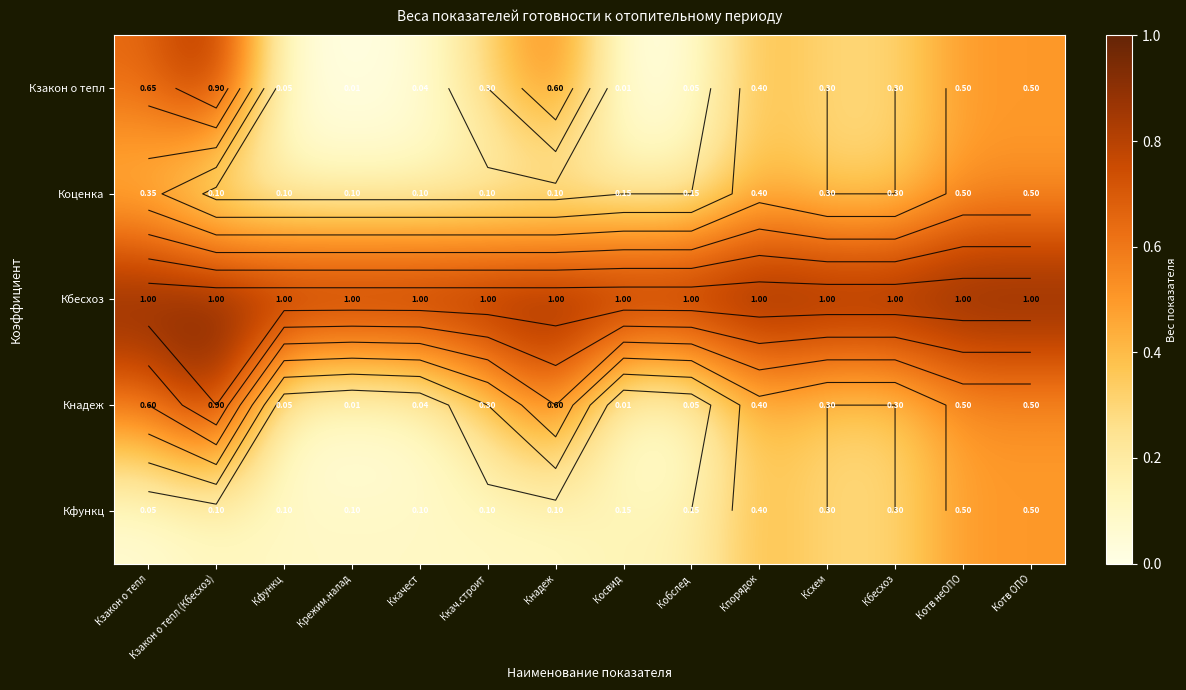

Which has a higher value, Кзакон о тепл (Кбесхоз) or Котв ОПО?

Кзакон о тепл (Кбесхоз)